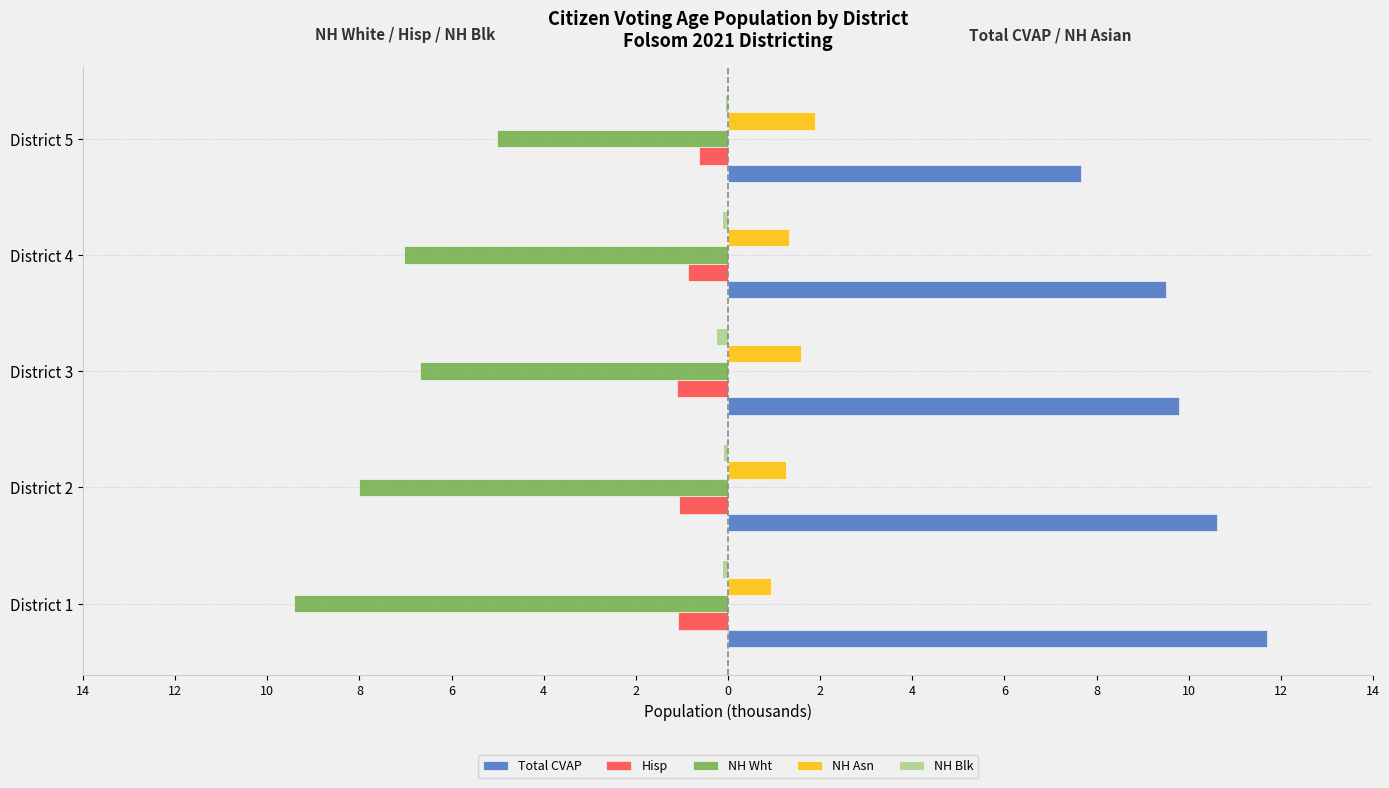

Count the Hisp values in the range -1 to 0.

2